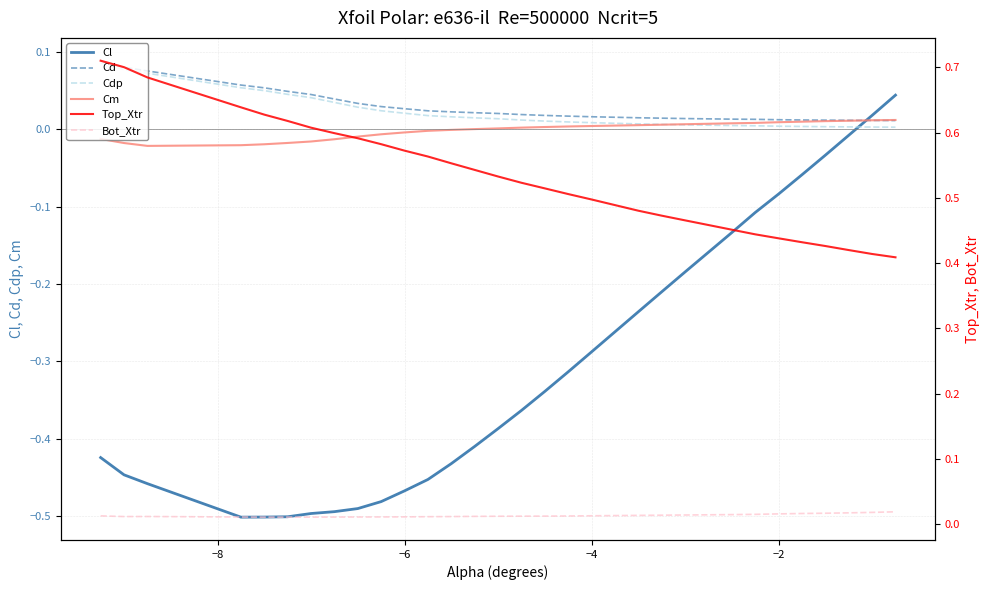

How many times do Cdp and Cl cross each other?

1